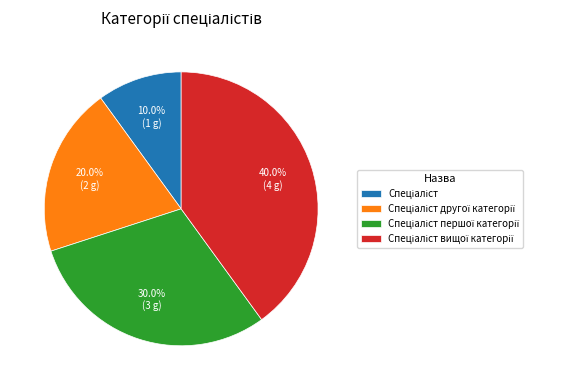

How many segments does this pie chart have?

4